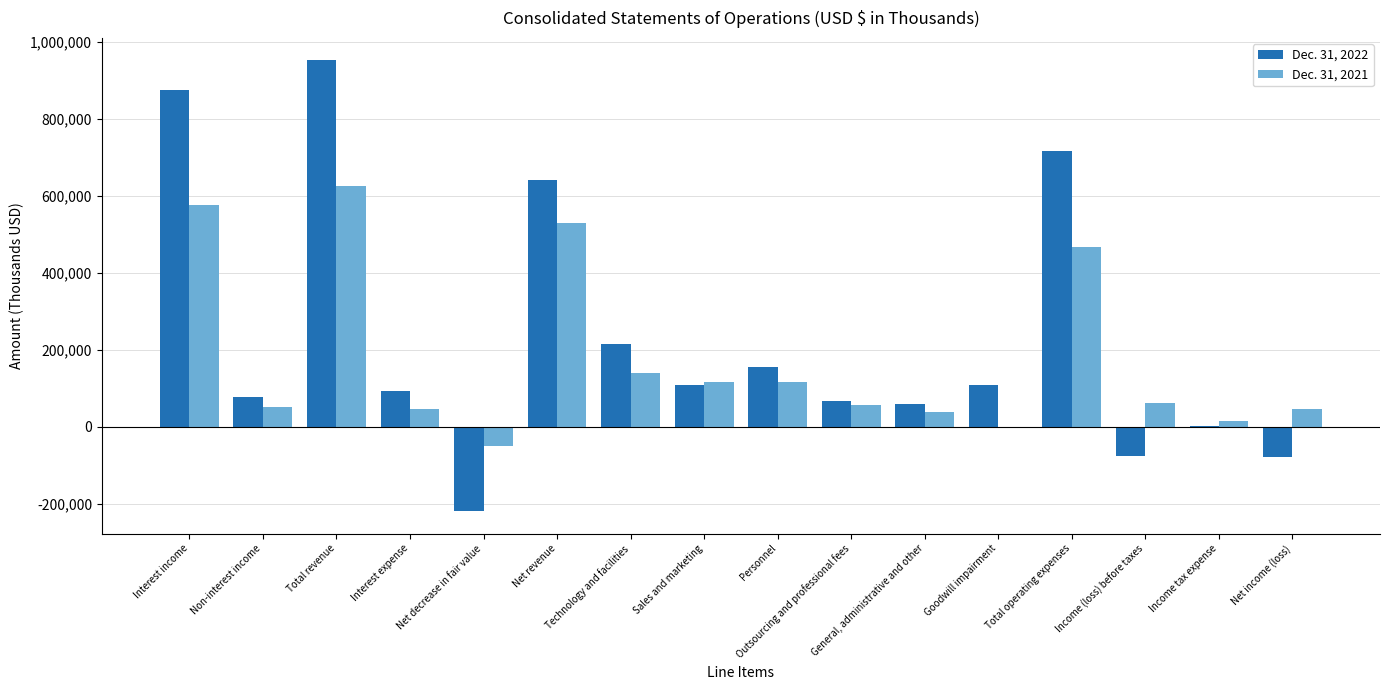

How many groups of bars are there?

16